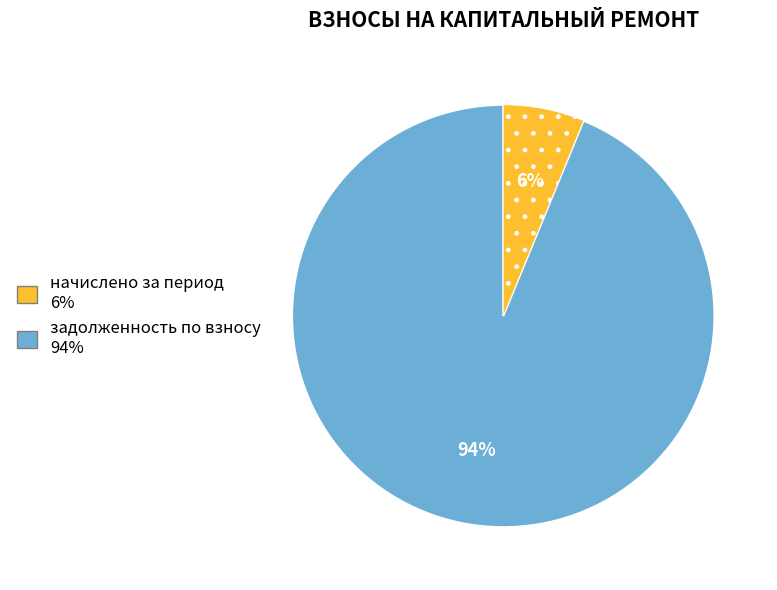

To the nearest percent, what is the difference between the largest and smallest slice percentages?

88%